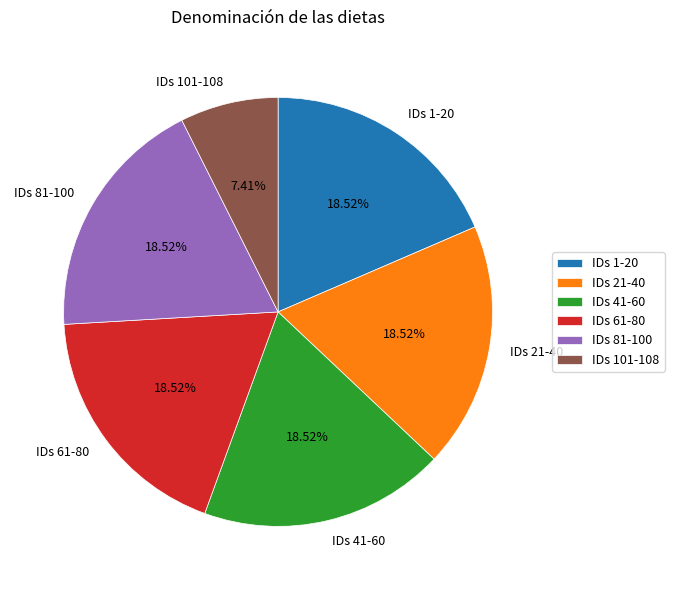

Does any single category account for the majority?

No